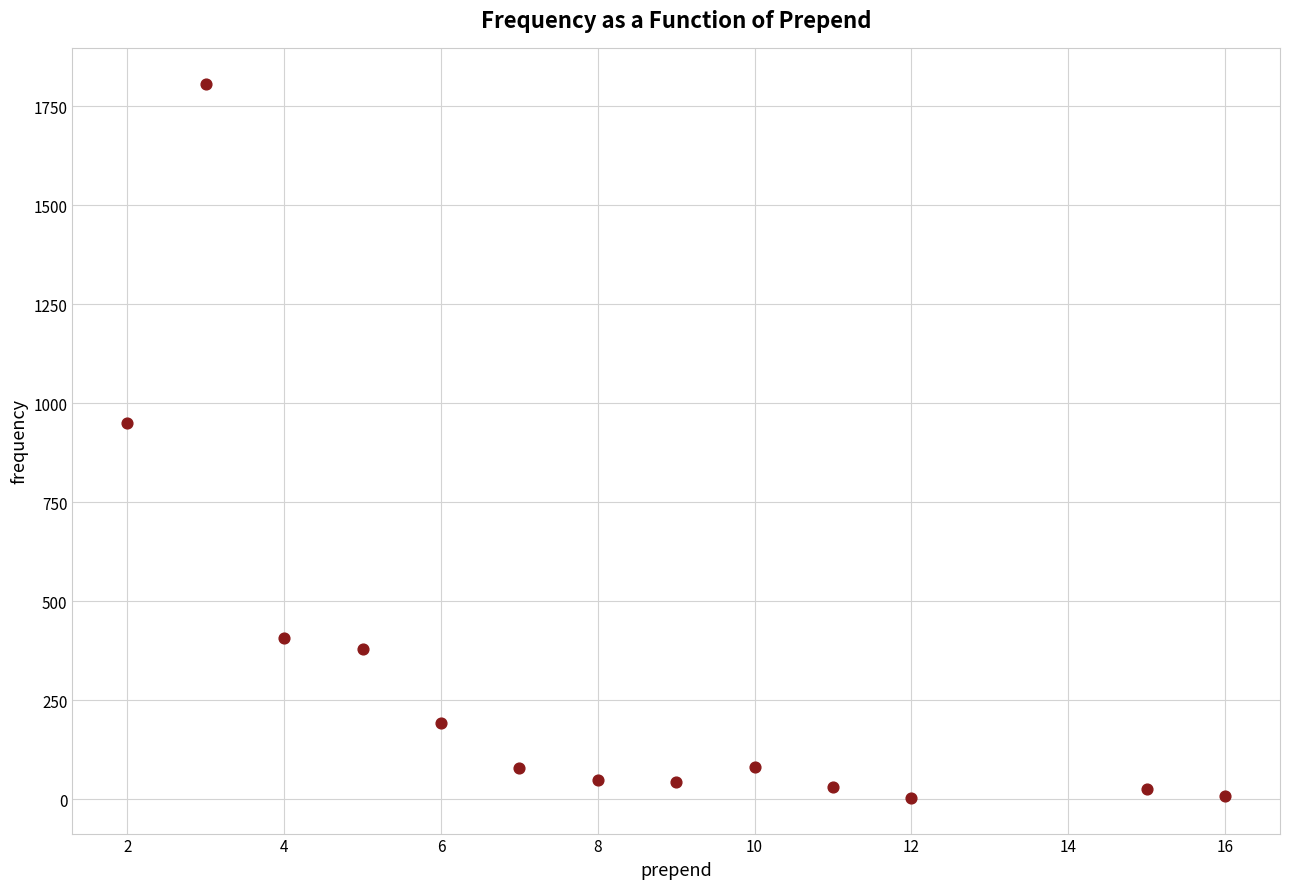

What Y value in the scatter plot is closest to 905?

949